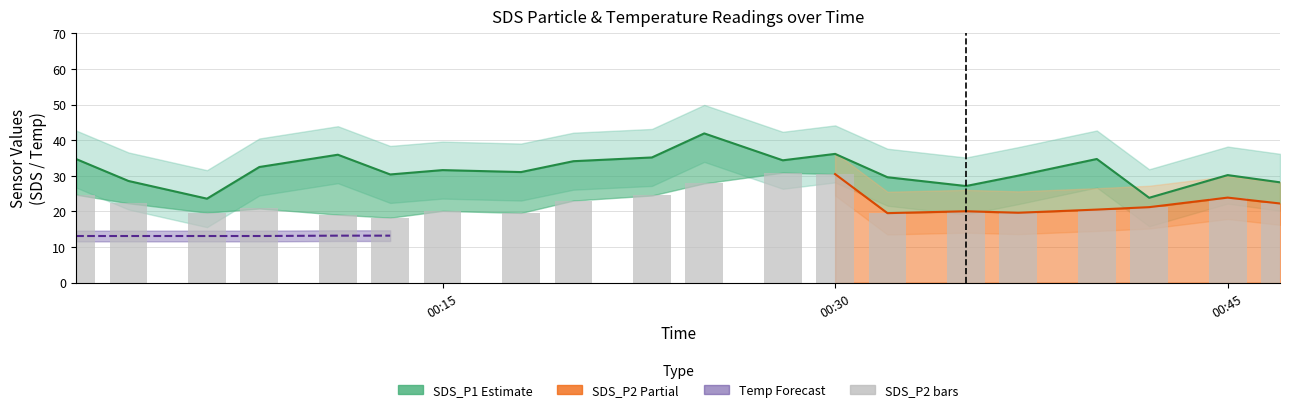

Which series has the largest range (max minus min)?

SDS_P1